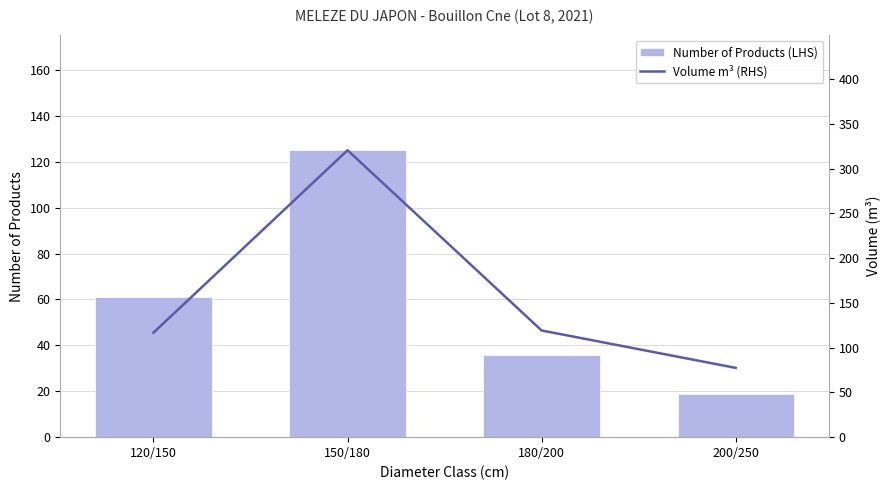

Between 150/180 and 200/250, which series saw the biggest shift?

Volume m³ (RHS)